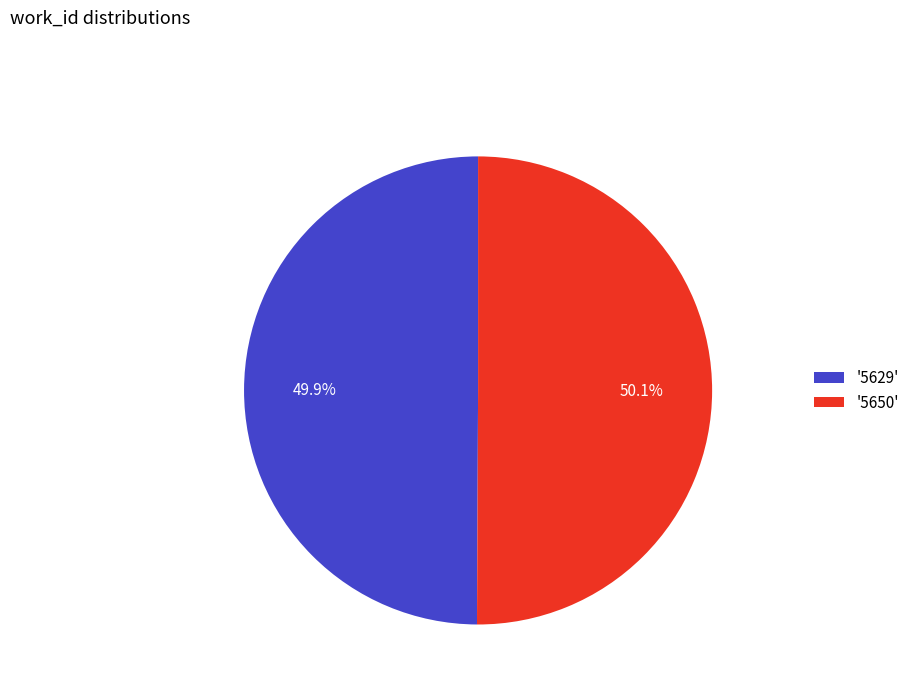

What percentage do '5650' and '5629' together represent?

100.0%